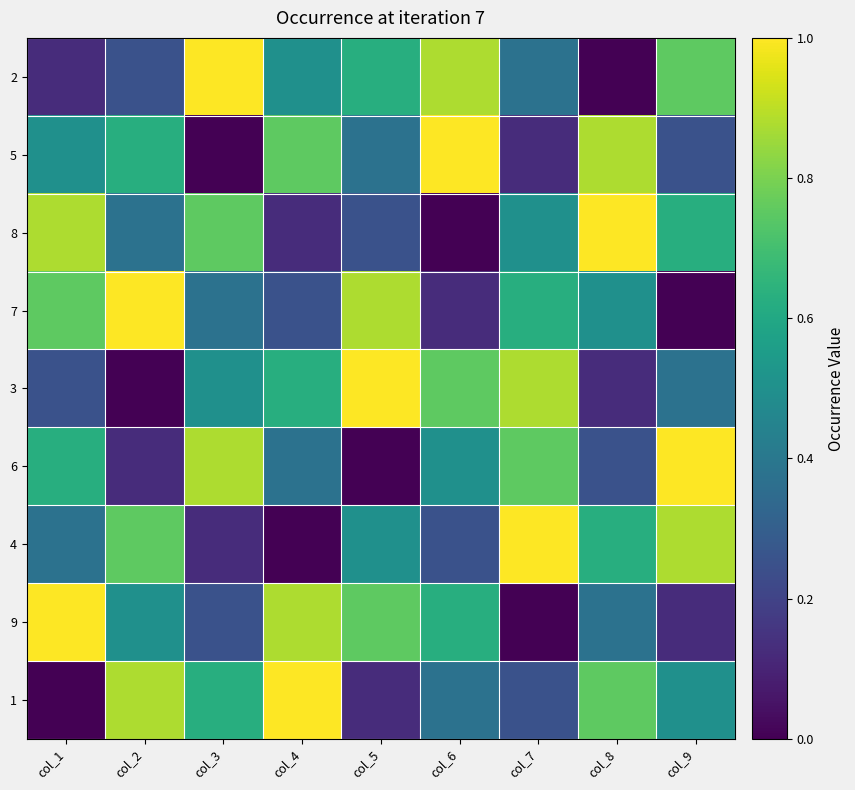

Rank the series by their maximum value, from highest to lowest.

2, 5, 8, 7, 3, 6, 4, 9, 1